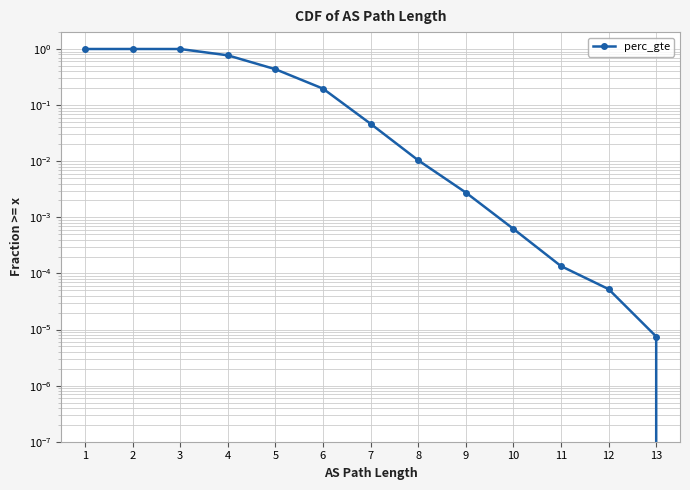

What is the change in value from 1 to 11?

-1.0